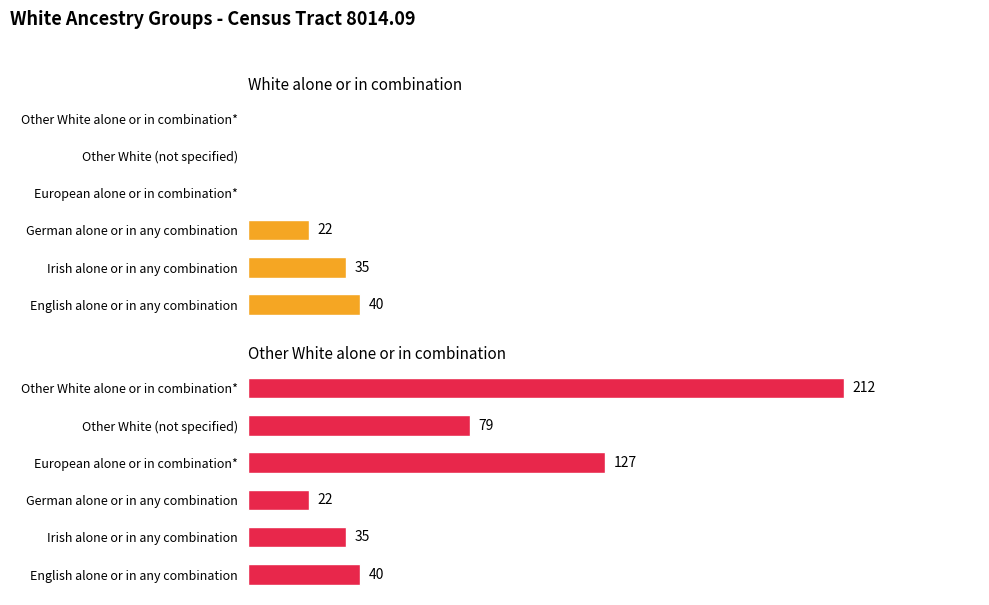

True or false: Other White alone or in combination has a value of 5 at German alone or in any combination.

False